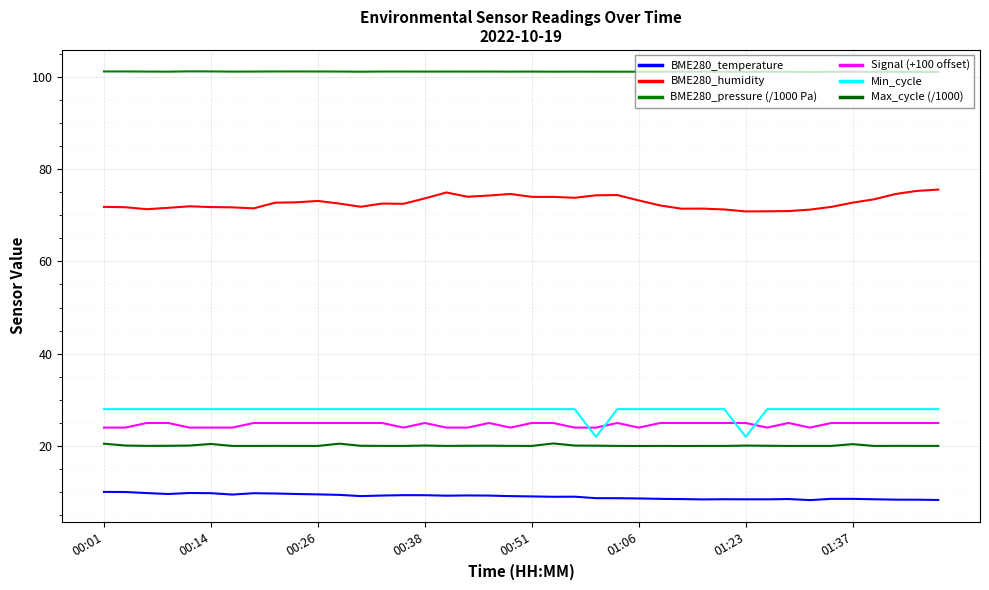

Does the chart have visible grid lines?

Yes